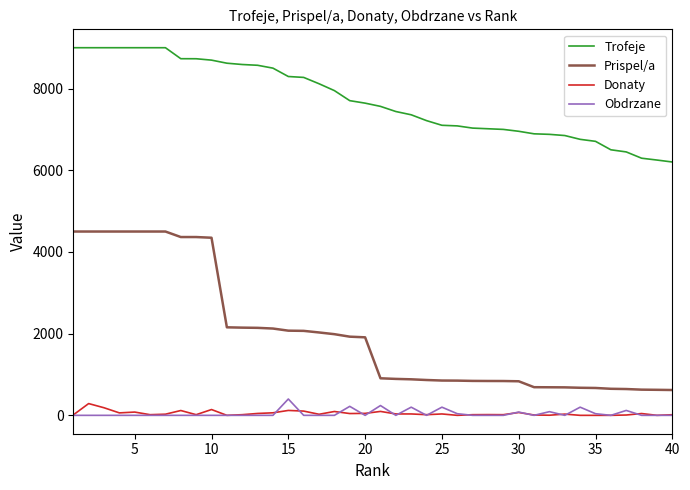

True or false: Prispel/a and Donaty intersect in this chart.

False